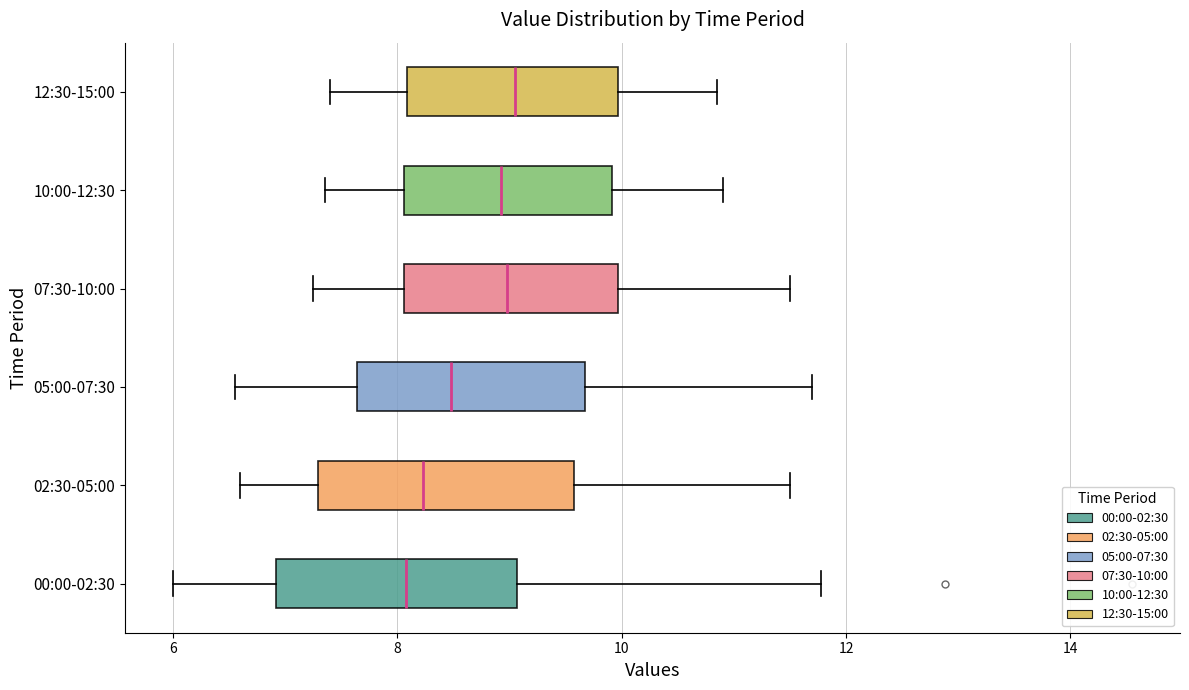

Reading bottom to top, transcribe this box plot: for each box, give where its median line is, the range the box spans, and where its two whiskers end, as read against the x-axis. The values are not printed on the chart, so give them approximately, as read against the axis.

00:00-02:30: median 8.0, box 7.0 to 9.0, whiskers 6.0 to 11.8
02:30-05:00: median 8.2, box 7.2 to 9.6, whiskers 6.6 to 11.6
05:00-07:30: median 8.4, box 7.6 to 9.6, whiskers 6.6 to 11.8
07:30-10:00: median 9.0, box 8.0 to 10.0, whiskers 7.2 to 11.6
10:00-12:30: median 9.0, box 8.0 to 10.0, whiskers 7.4 to 11.0
12:30-15:00: median 9.0, box 8.0 to 10.0, whiskers 7.4 to 10.8